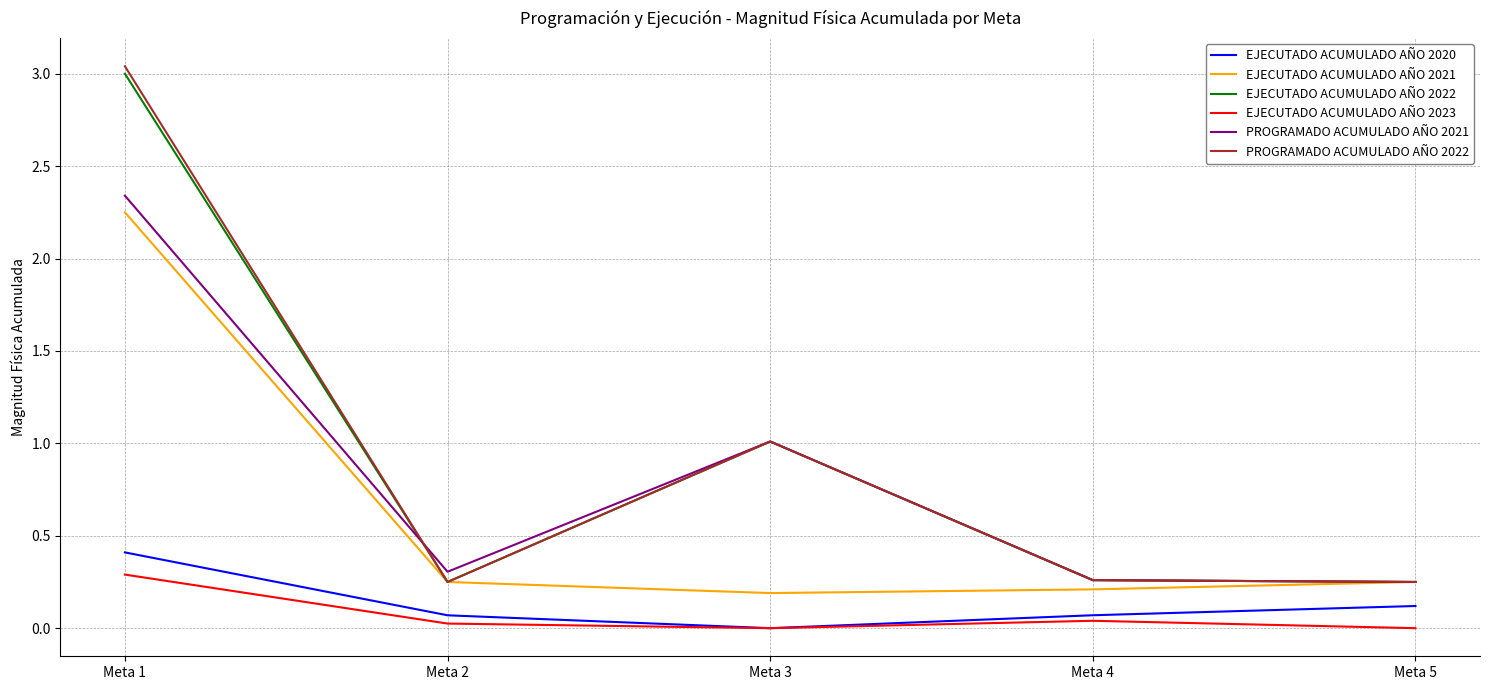

Which series has the widest spread of values?

PROGRAMADO ACUMULADO AÑO 2022